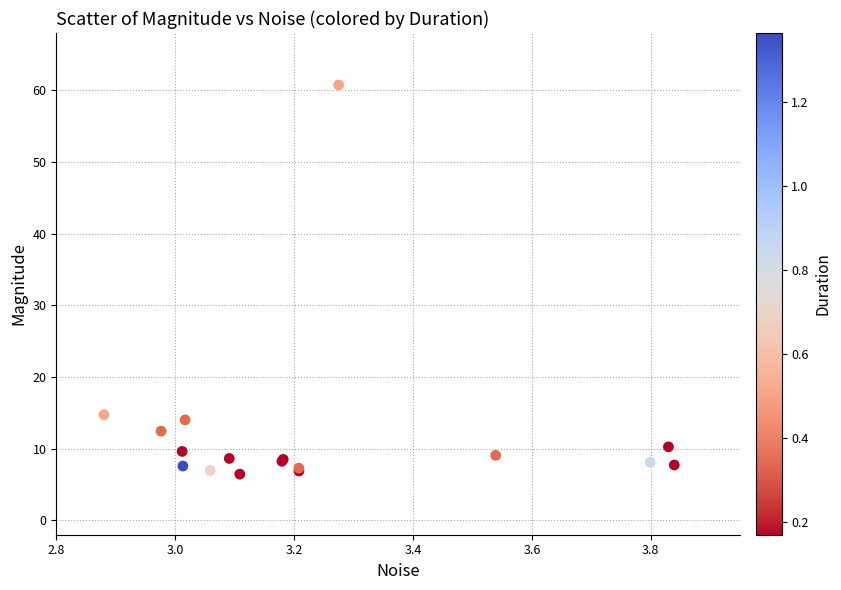

What Y value in the scatter plot is closest to 33?

14.7